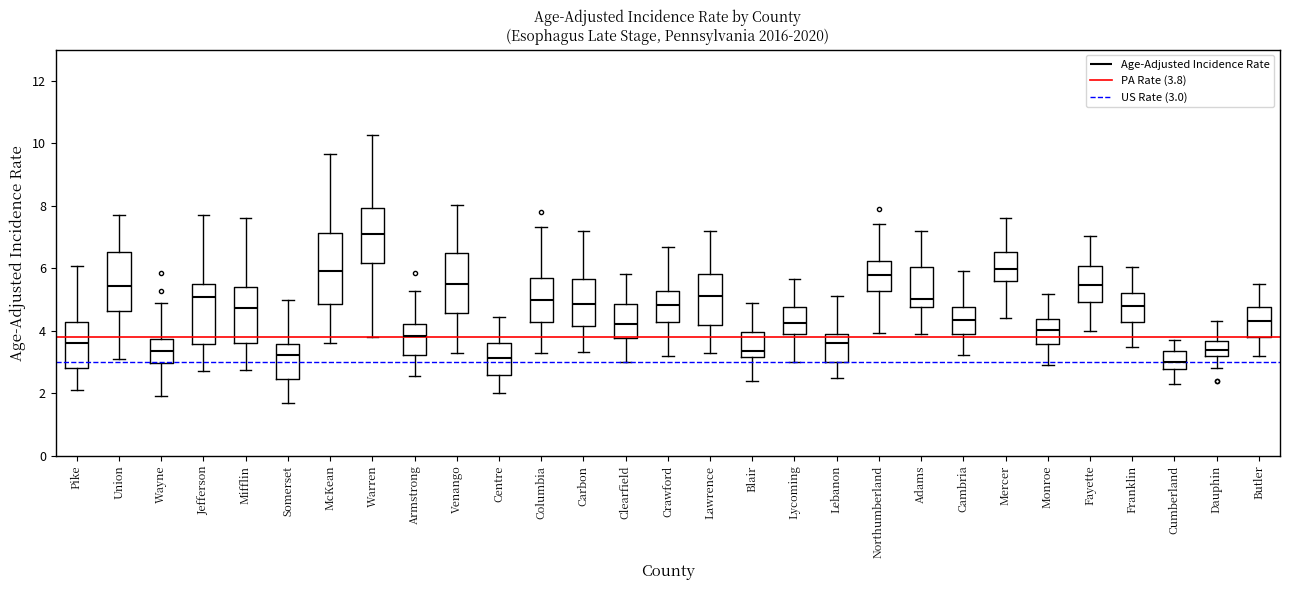

Comparing the boxes themselves (not the whiskers), which one is the tallest?

McKean